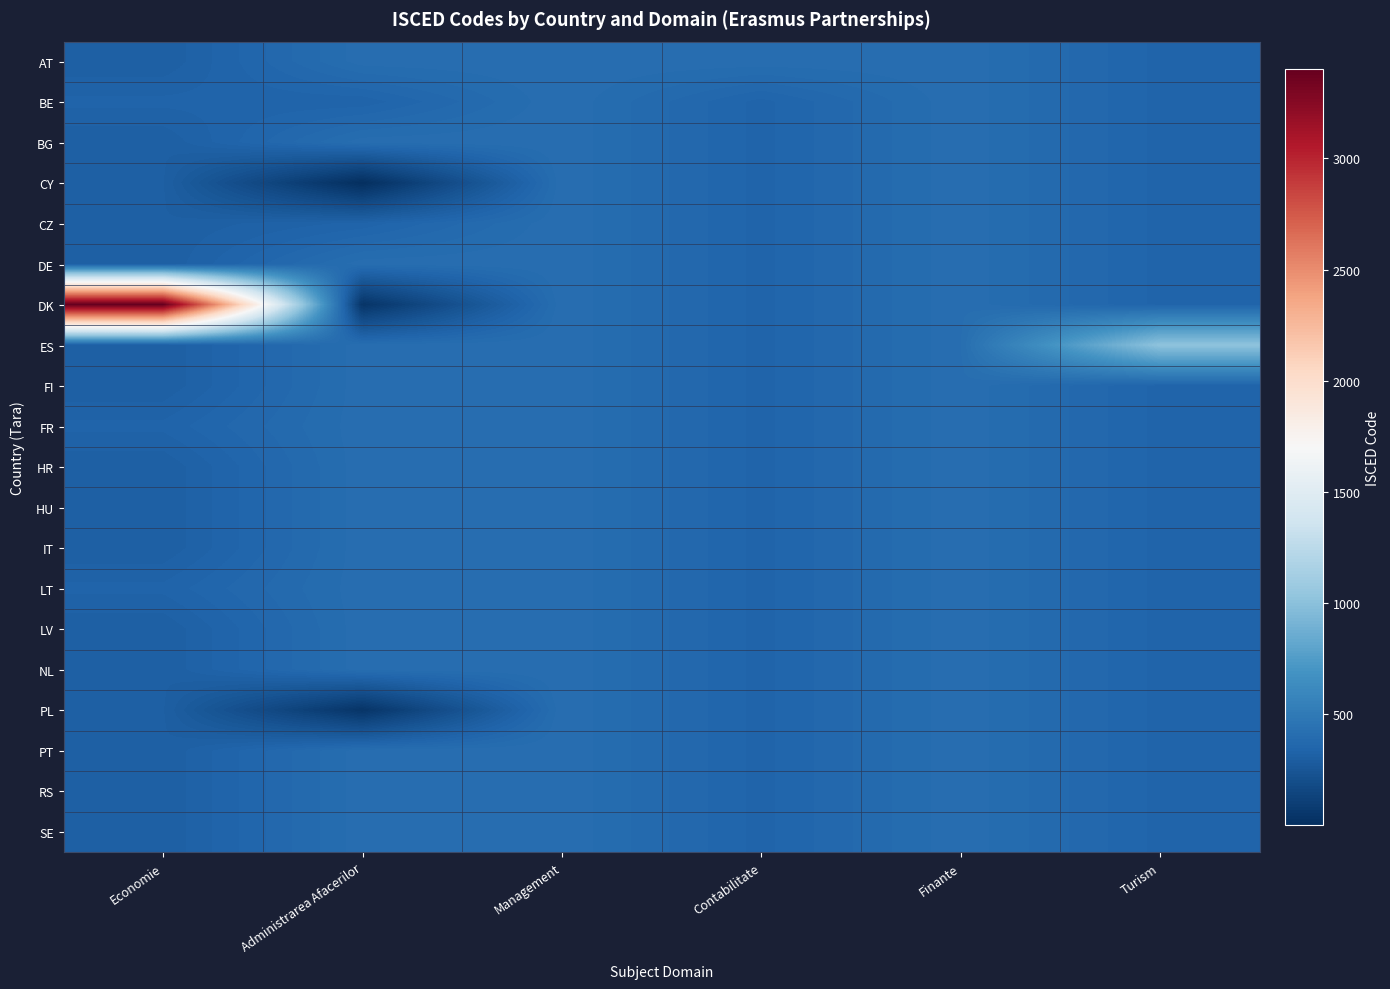

Which series changed the most between Economie and Management?

DK